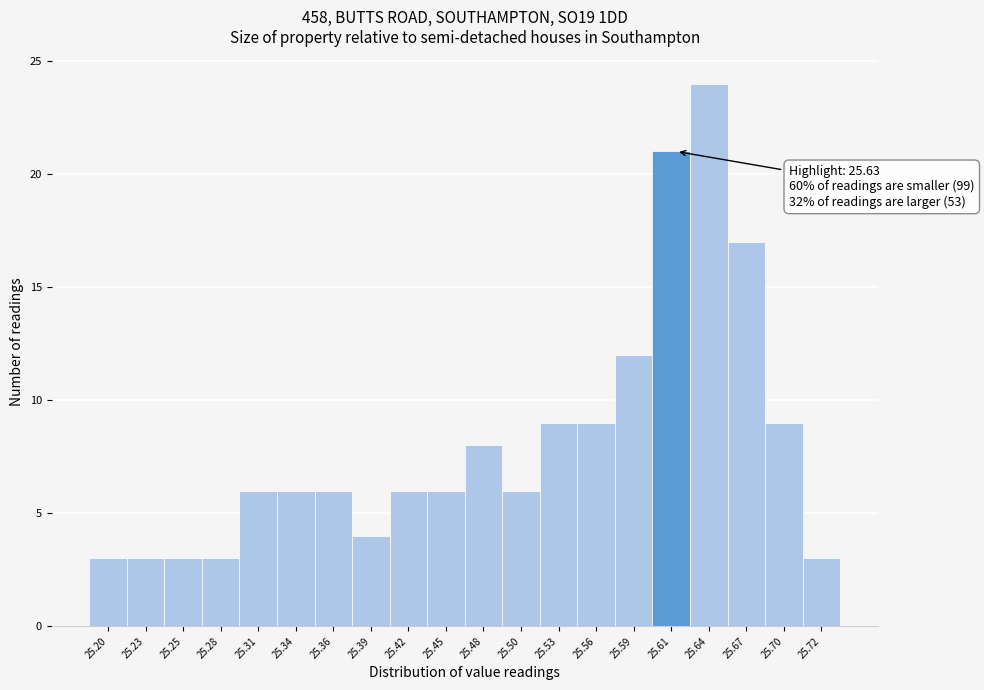

Reading right to left, what are all the values shown in this chart?

25.72=3	25.70=9	25.67=17	25.64=24	25.61=21	25.59=12	25.56=9	25.53=9	25.50=6	25.48=8	25.45=6	25.42=6	25.39=4	25.36=6	25.34=6	25.31=6	25.28=3	25.25=3	25.23=3	25.20=3